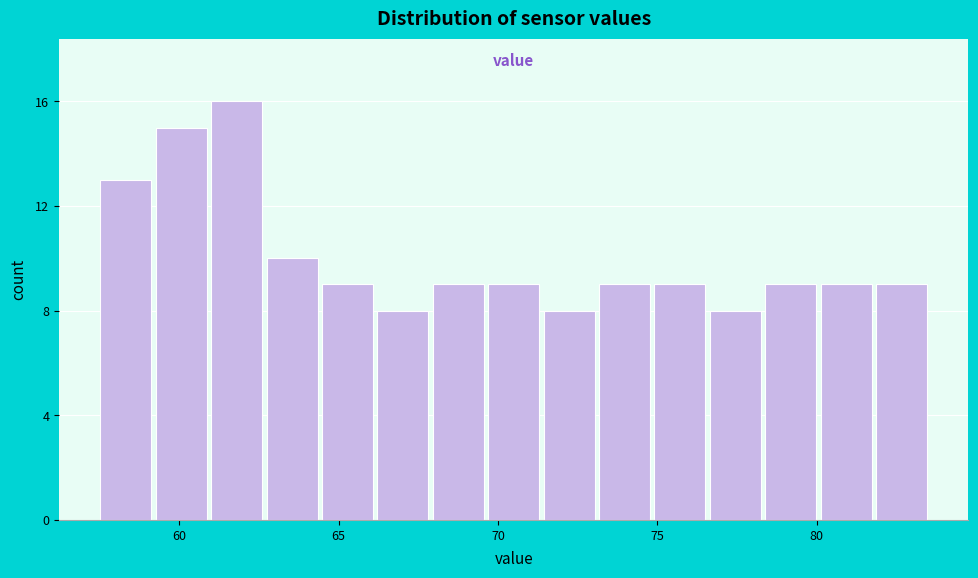

Around what value on the x-axis is the tallest bar? Give the approximate position of its centre, as read against the axis.

62.0